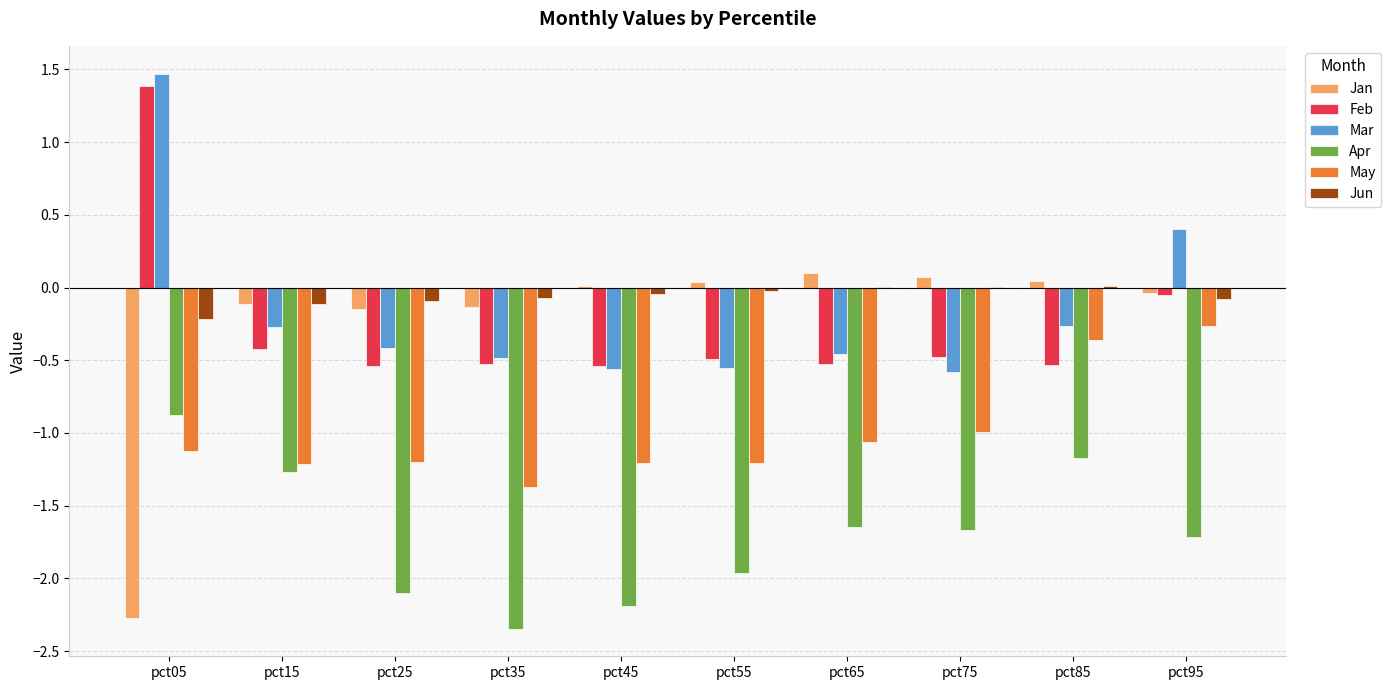

Is it true that Mar equals -0.6 at pct45?

True